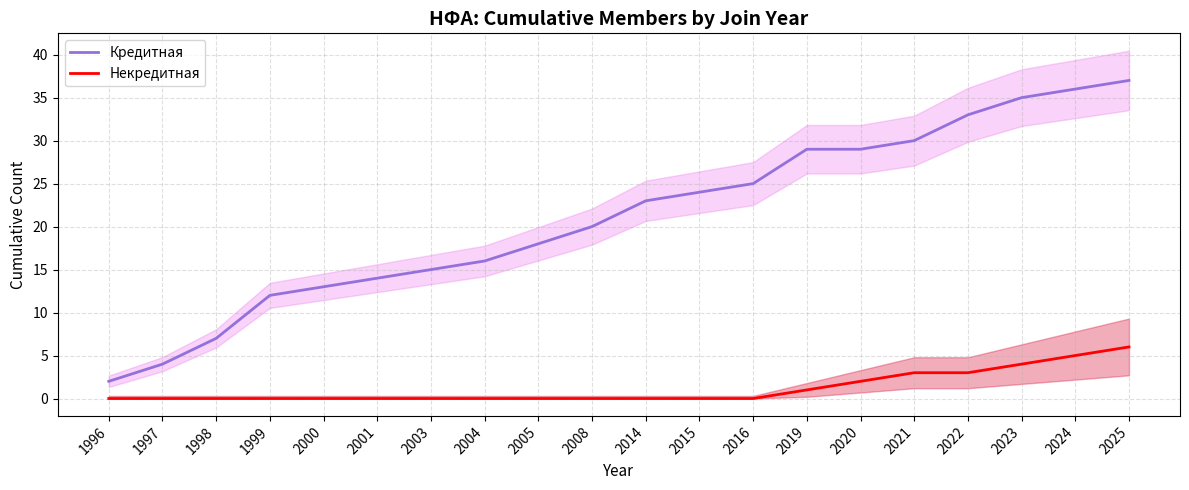

True or false: Некредитная has a value of 2 at 2020.

True